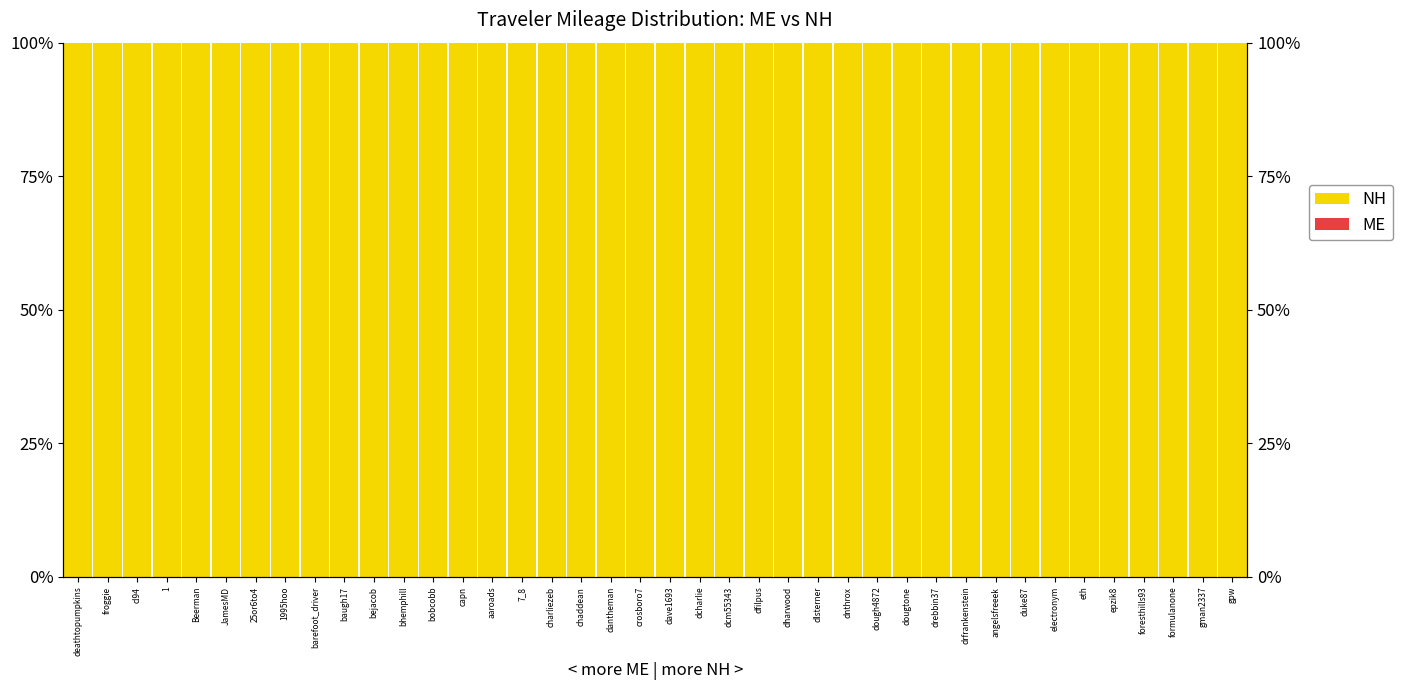

What is the label of the 23rd bar from the left?

dcm55343